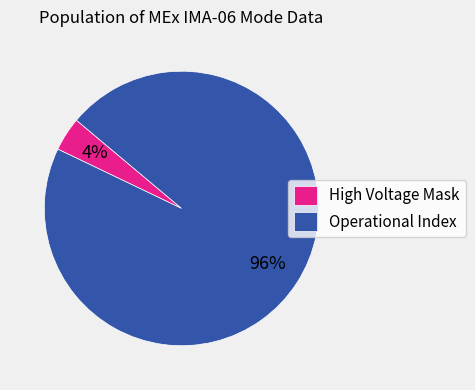

To the nearest percent, what is the difference between the largest and smallest slice percentages?

92%